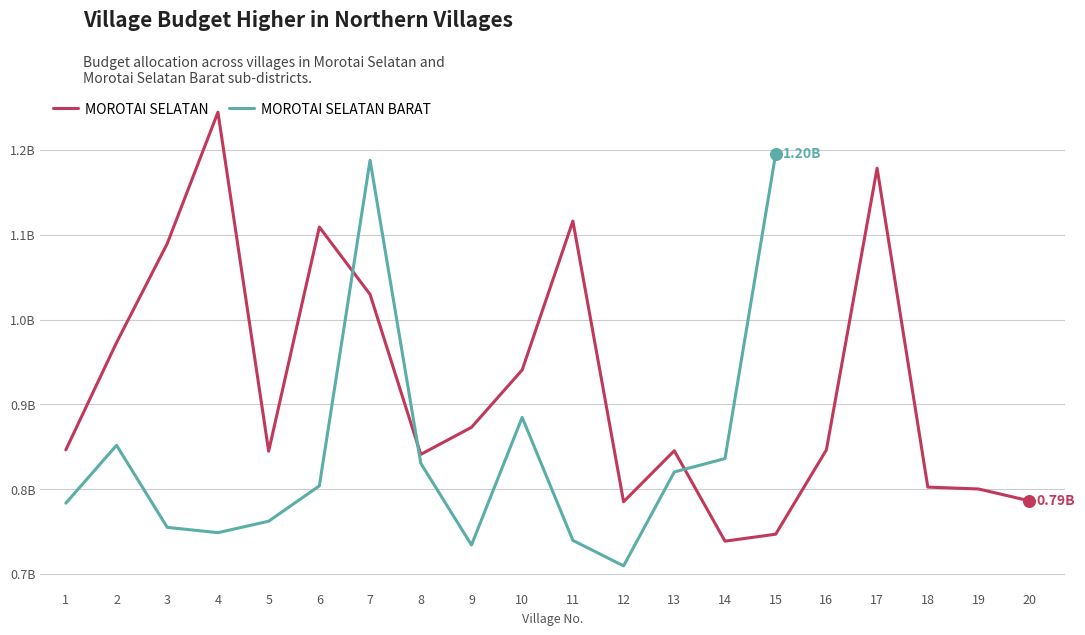

Between 3 and 2, which is larger?

3